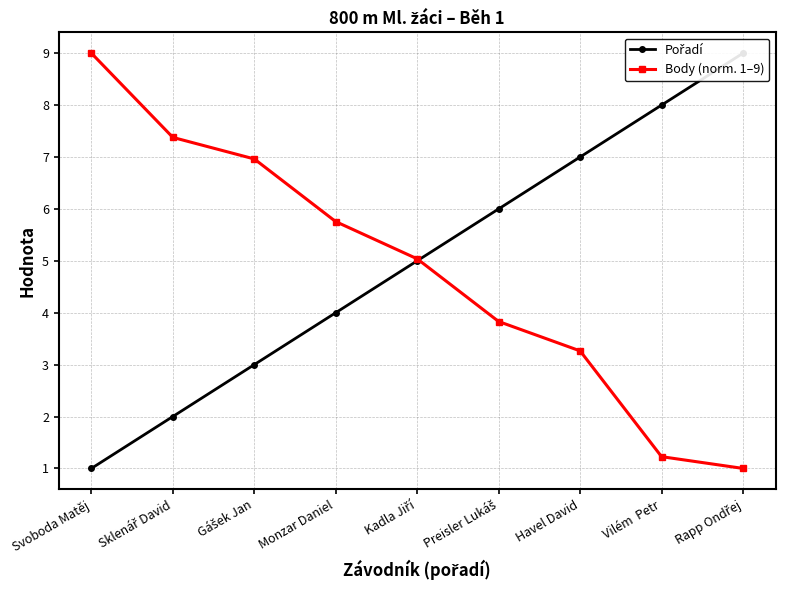

At which label does Body (norm. 1–9) first exceed 5?

Svoboda Matěj